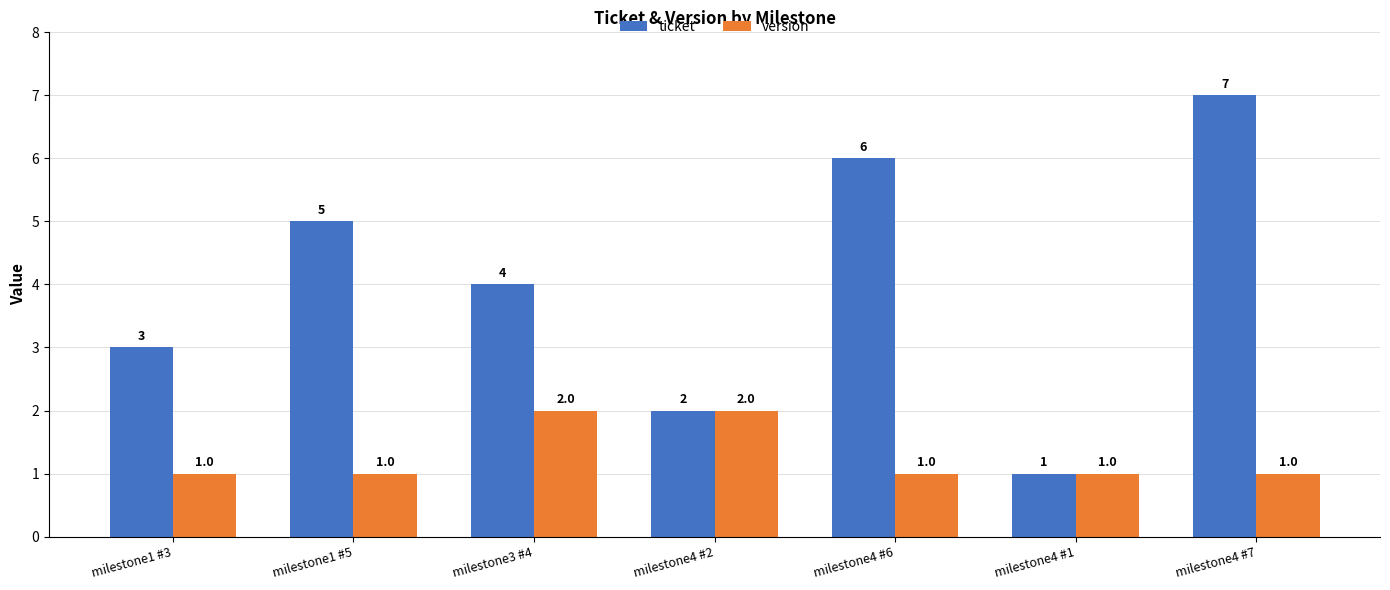

Is the value of ticket at milestone1 #5 greater than the value of version at milestone4 #1?

Yes